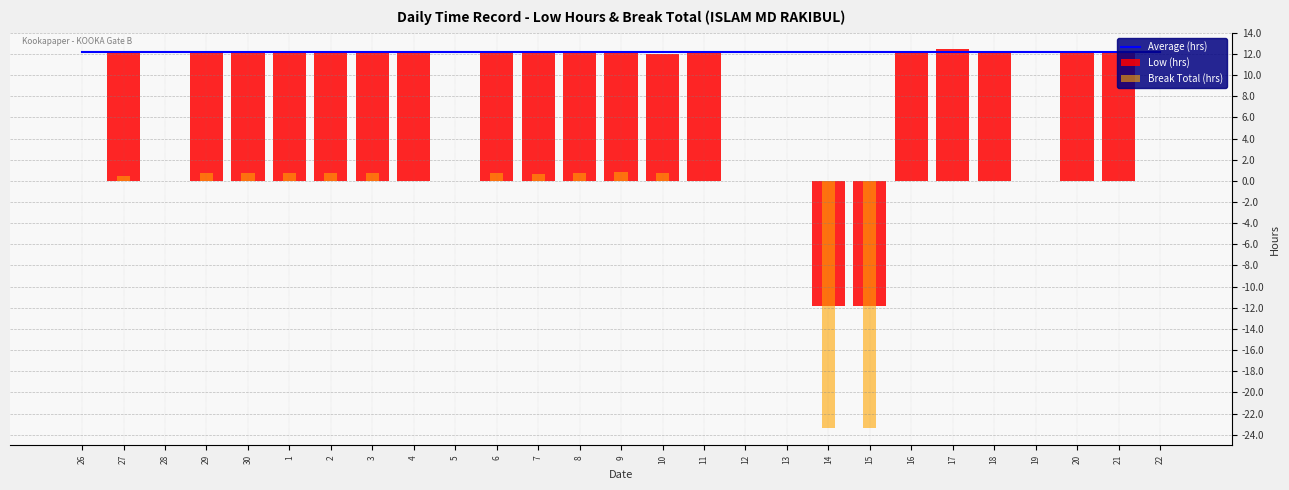

What is the total value across all series at 19?

12.2